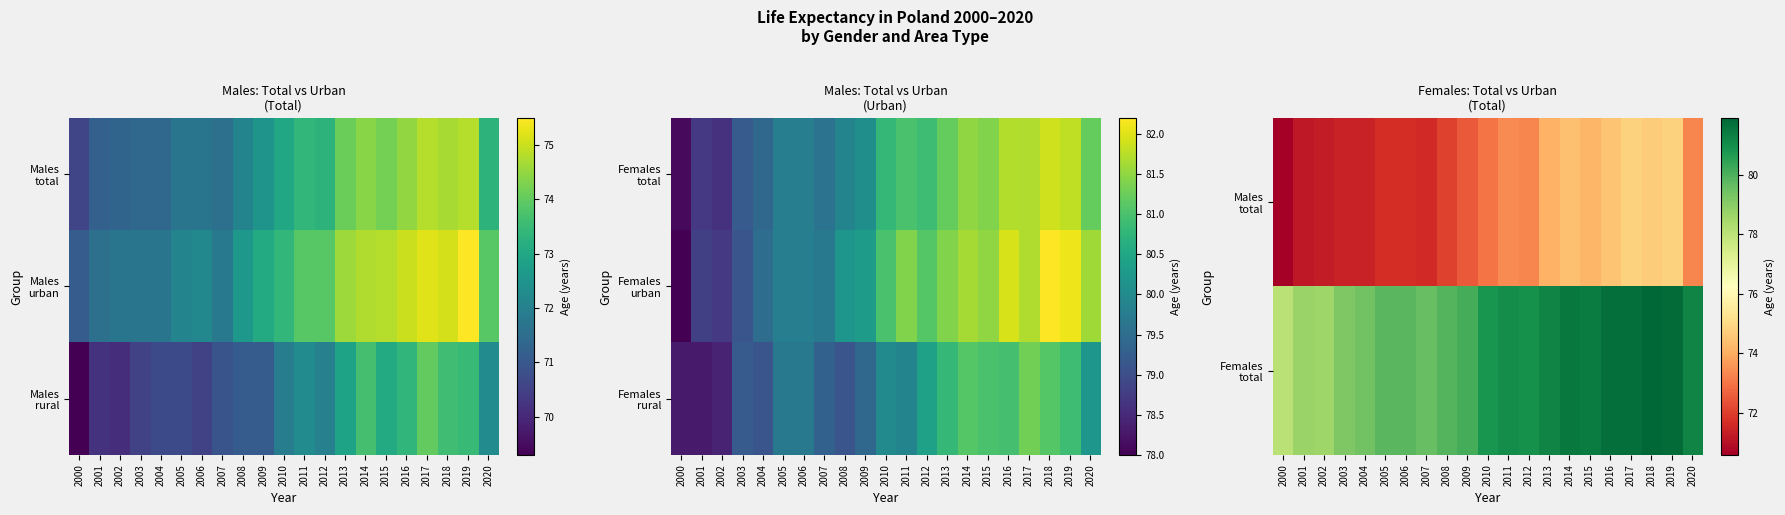

What value does the Females rural series have at 2010?

80.0